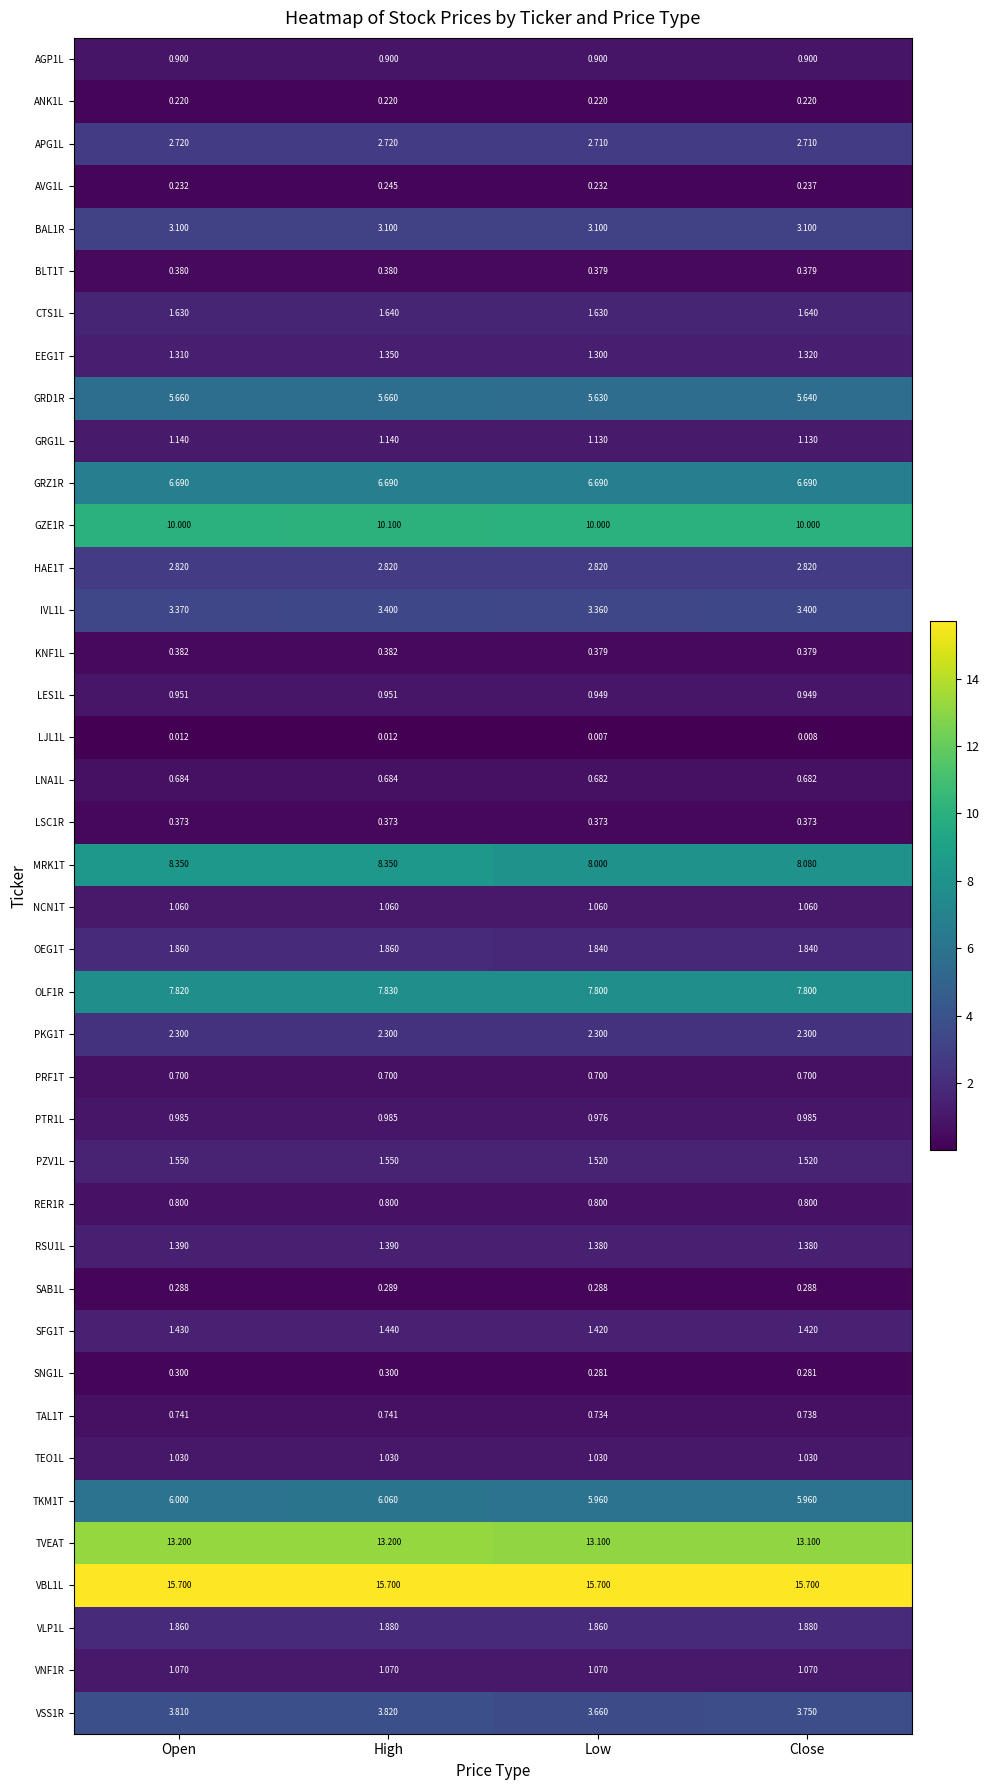

Which label corresponds to the smallest value in the chart?

Low